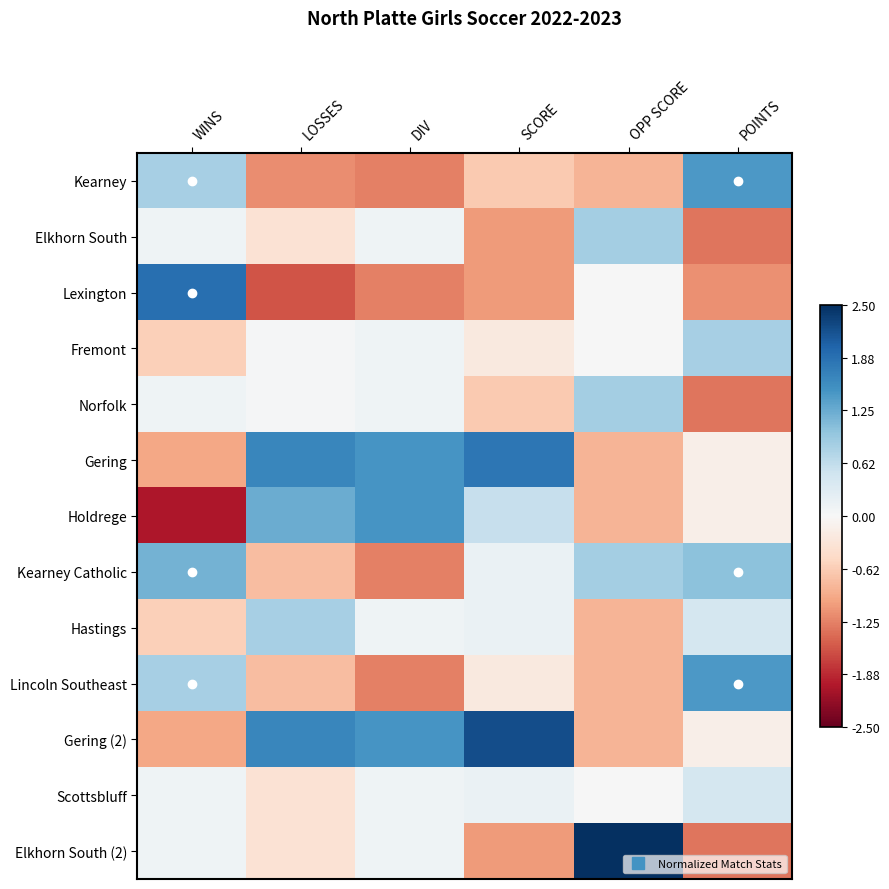

How many distinct data groups are displayed?

13